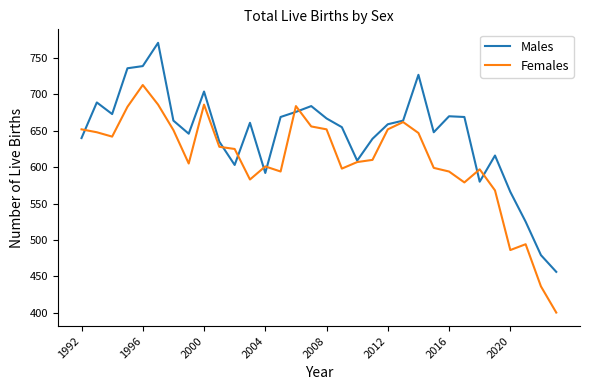

What is the smallest value displayed?

400